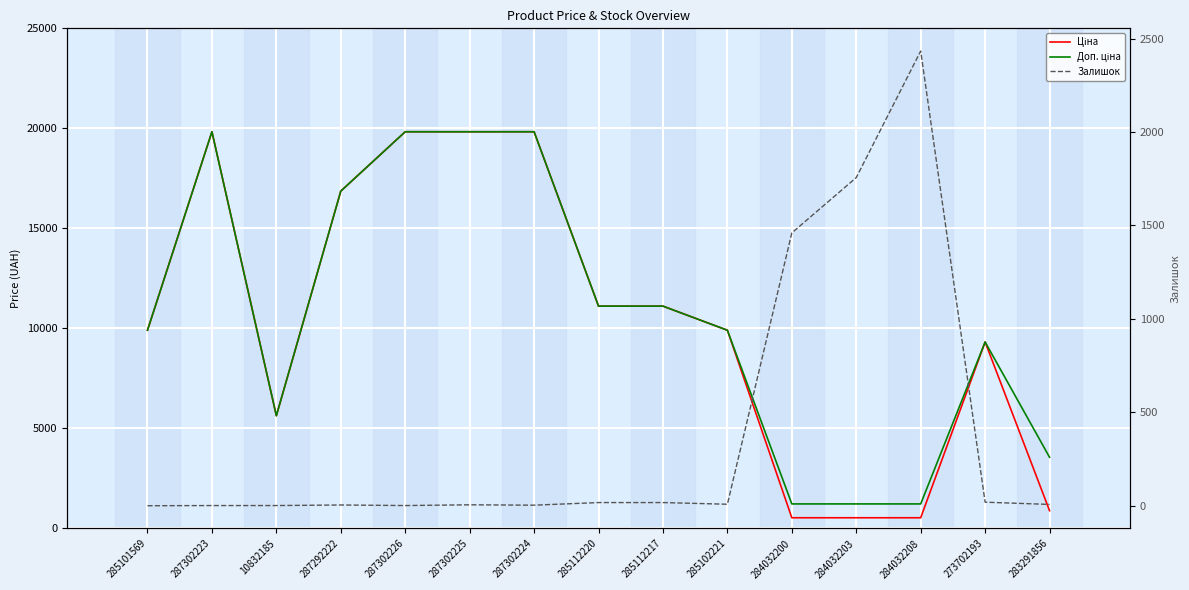

Between 284032203 and 285102221, which is larger?

285102221